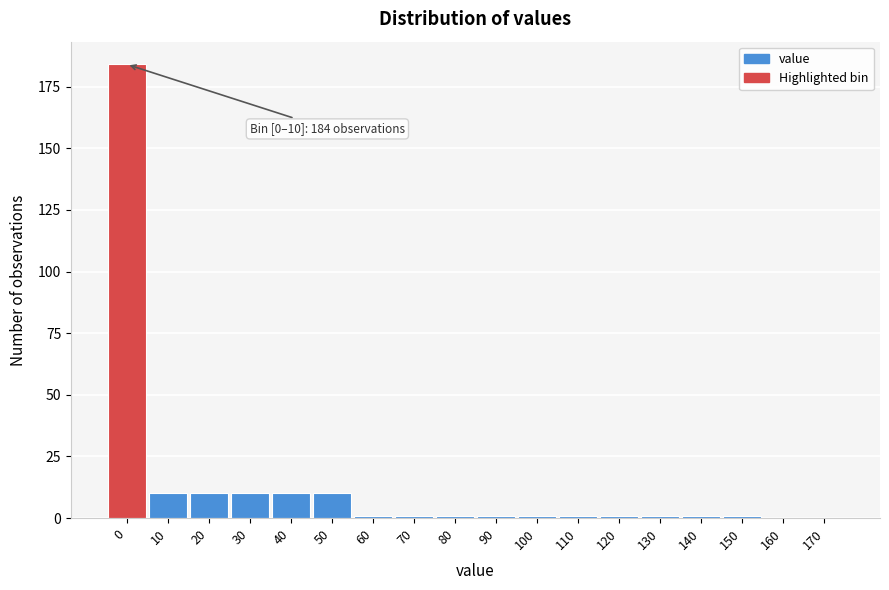

Reading left to right, transcribe all the data shown in this chart.

0=184	10=10	20=10	30=10	40=10	50=10	60=1	70=1	80=1	90=1	100=1	110=1	120=1	130=1	140=1	150=1	160=0	170=0